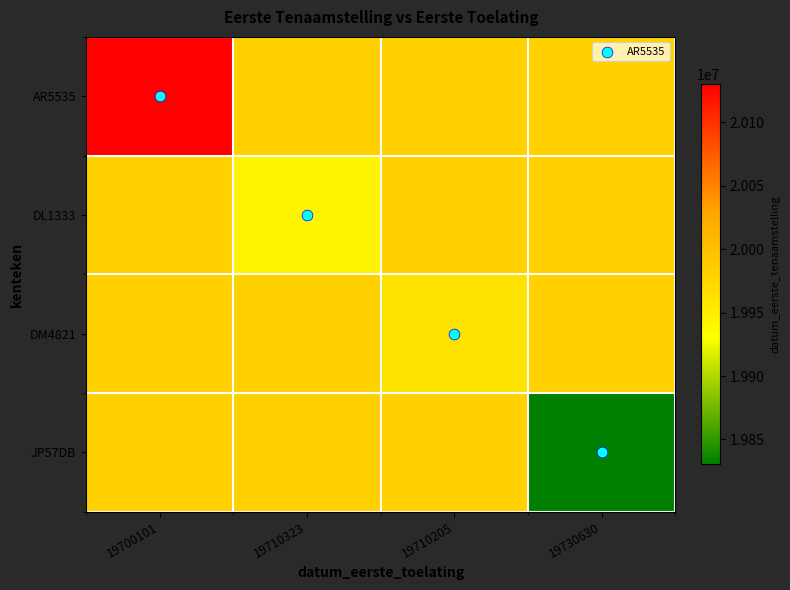

Rank the series by their maximum value, from highest to lowest.

AR5535, DL1333, DM4821, JP57DB